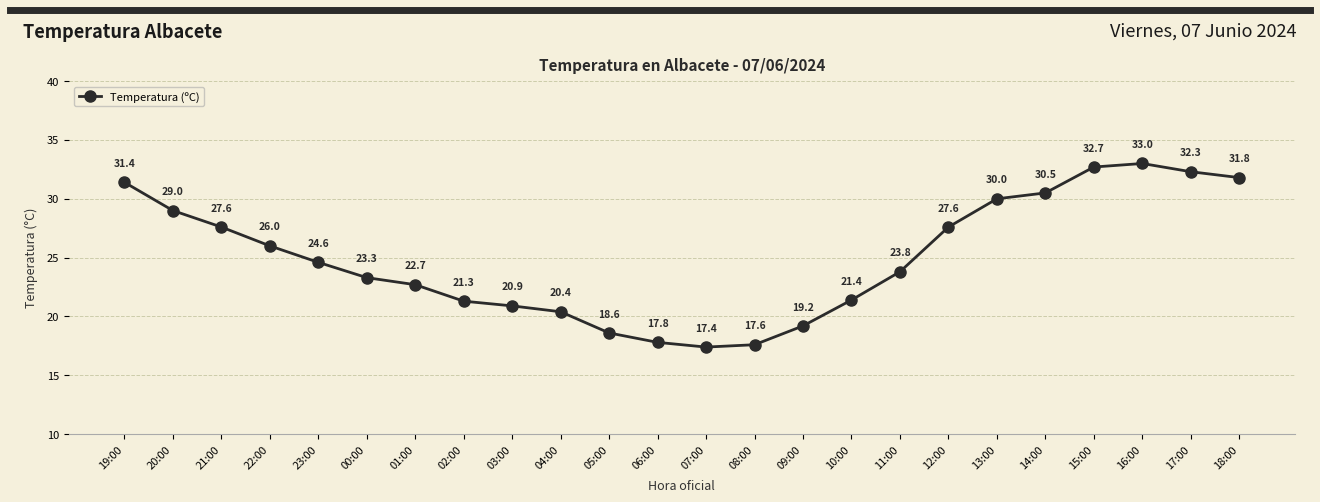

How many distinct data groups are displayed?

1